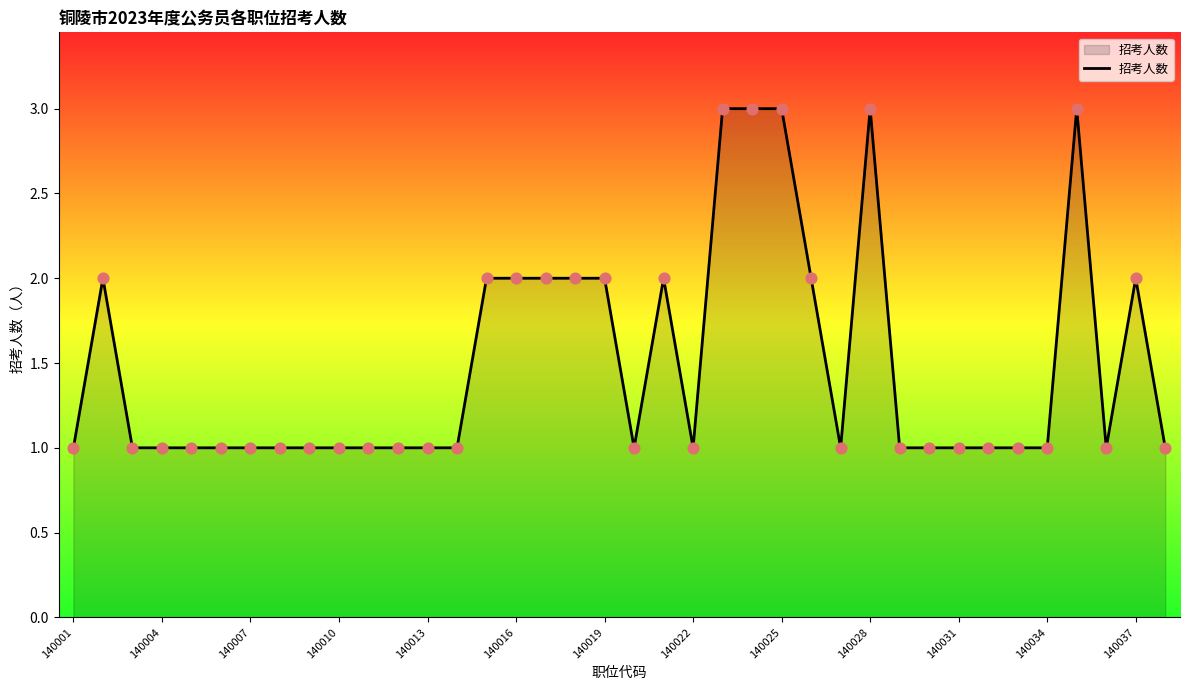

What is the greatest value displayed?

3